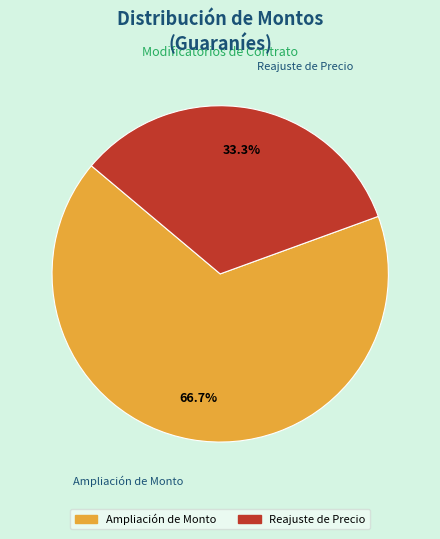

Which has a higher value, Ampliación de Monto or Reajuste de Precio?

Ampliación de Monto